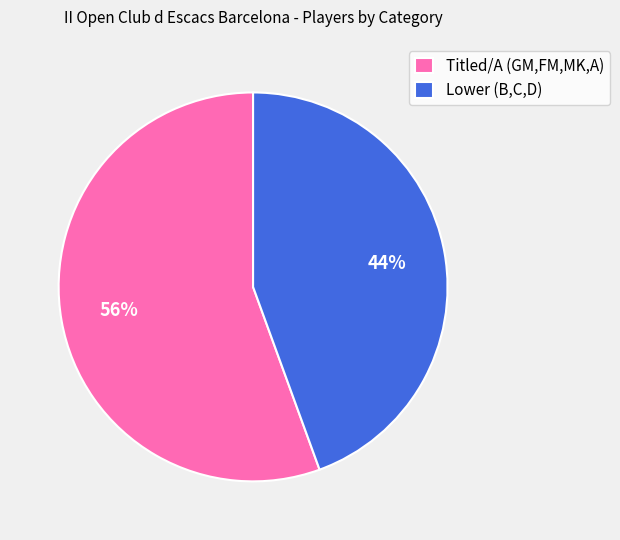

True or false: Titled/A (GM,FM,MK,A) accounts for 56% of the total.

True